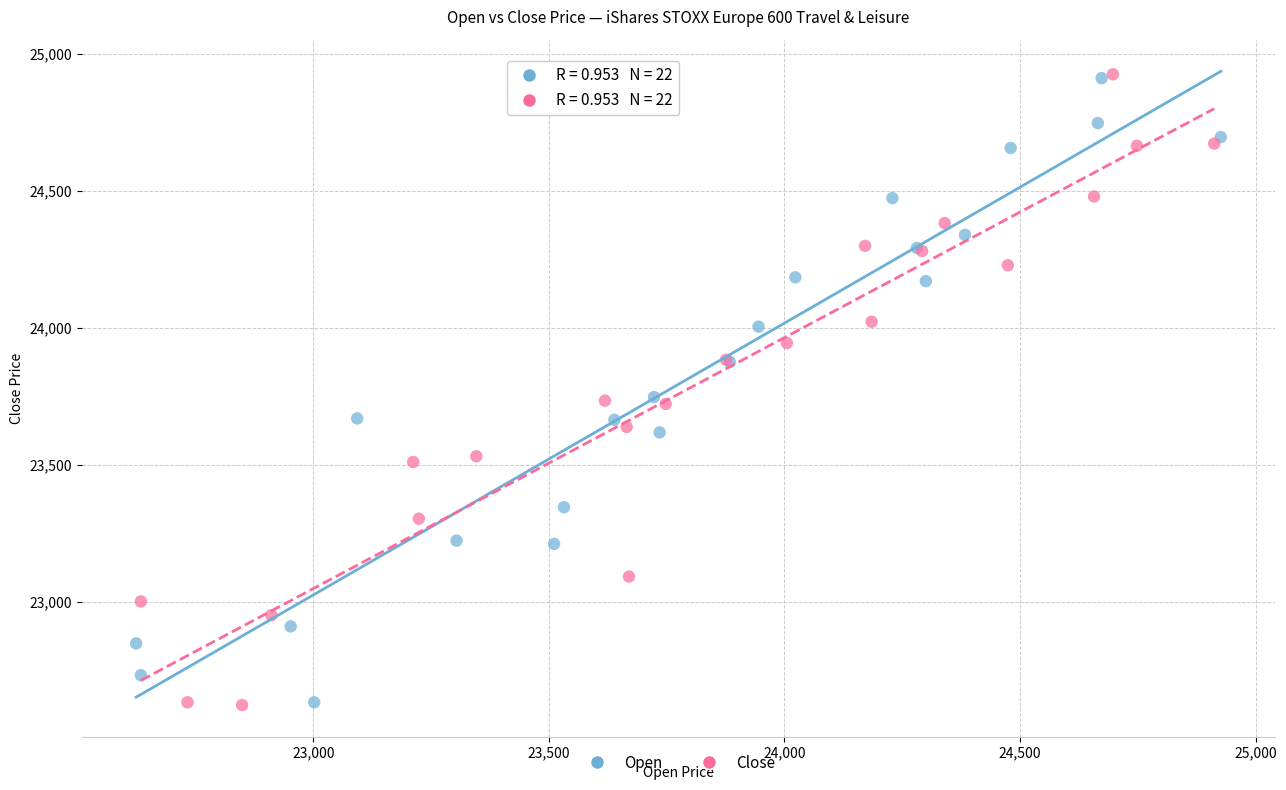

What are all the series names shown in the legend?

Open, Close